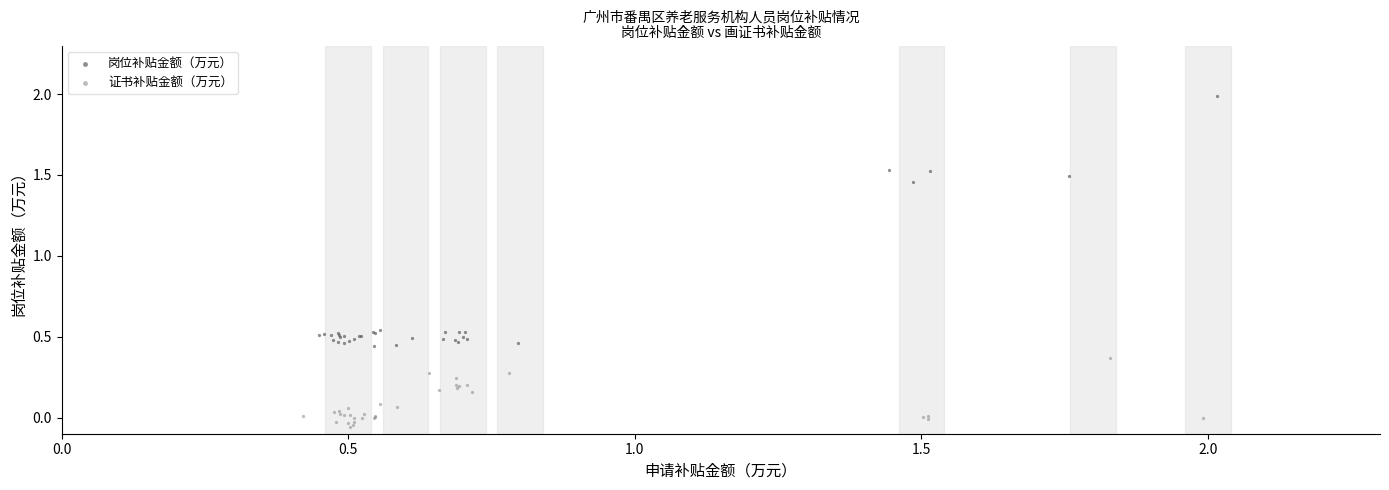

Which series reaches the minimum Y coordinate?

证书补贴金额（万元）